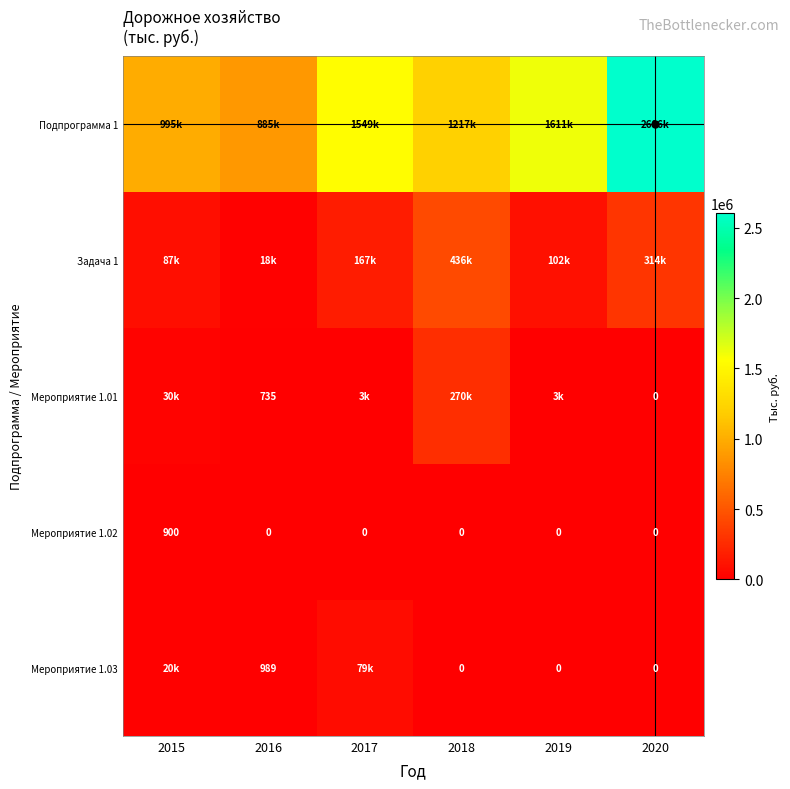

At which label is Мероприятие 1.02 closest to 450?

2015